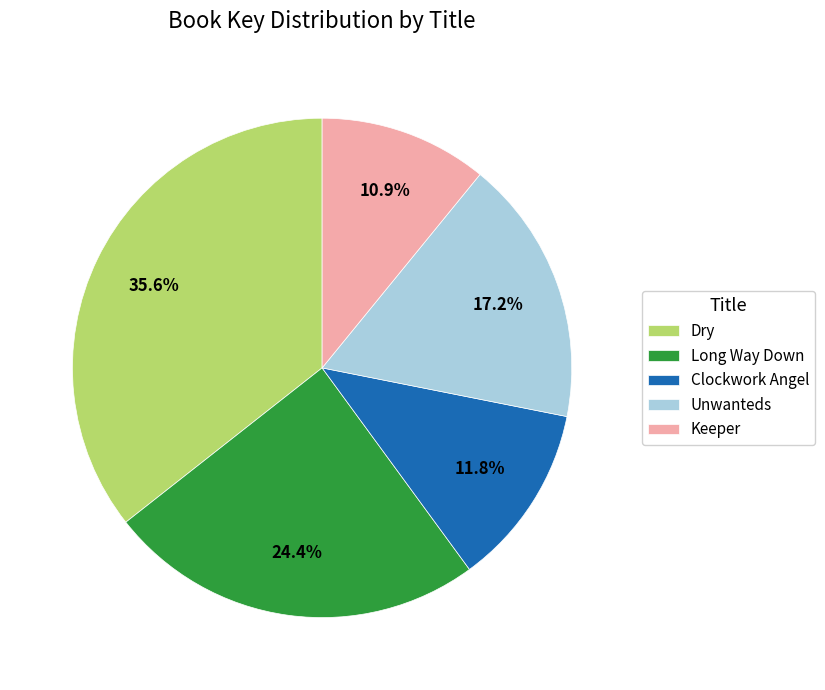

To the nearest percent, what is the difference between the Keeper and Clockwork Angel slice percentages?

1%